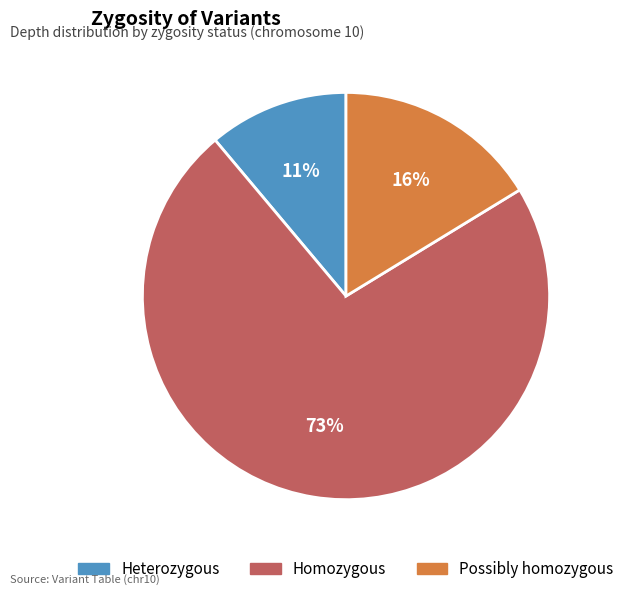

To the nearest percent, what is the difference between the largest and smallest slice percentages?

62%